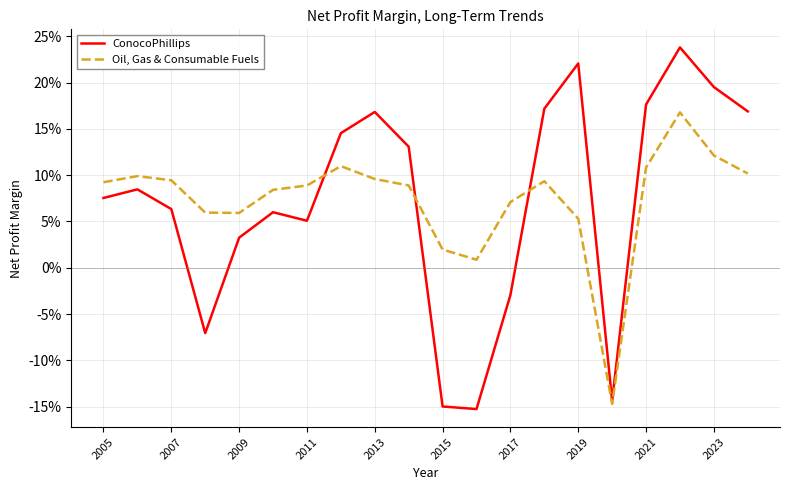

What are all the series names shown in the legend?

ConocoPhillips, Oil, Gas & Consumable Fuels